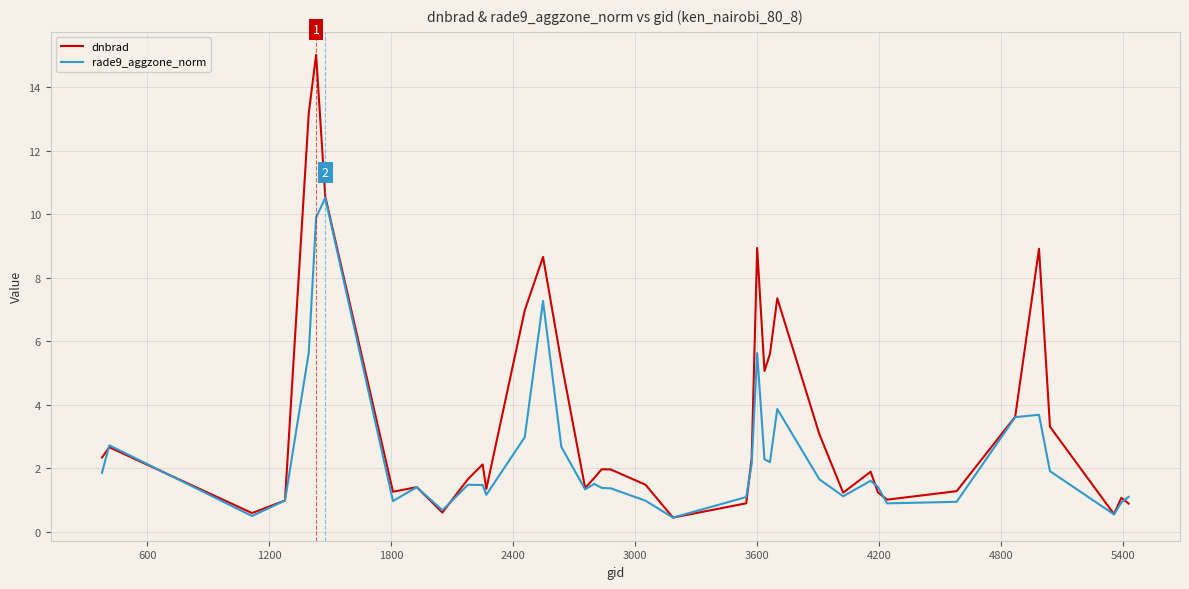

Which series has the largest range (max minus min)?

dnbrad